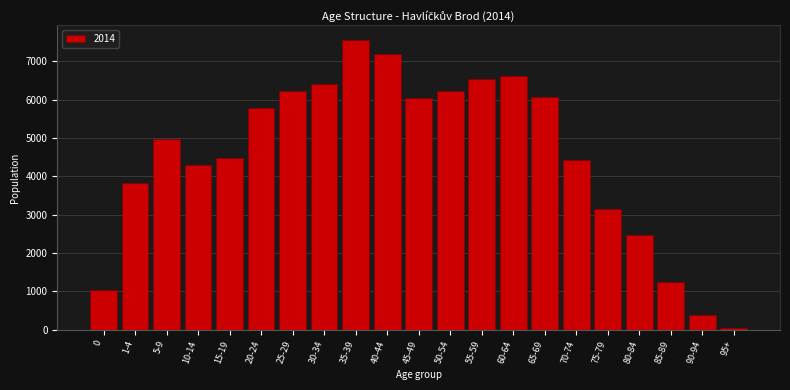

What is the label of the 15th bar from the right?

25-29